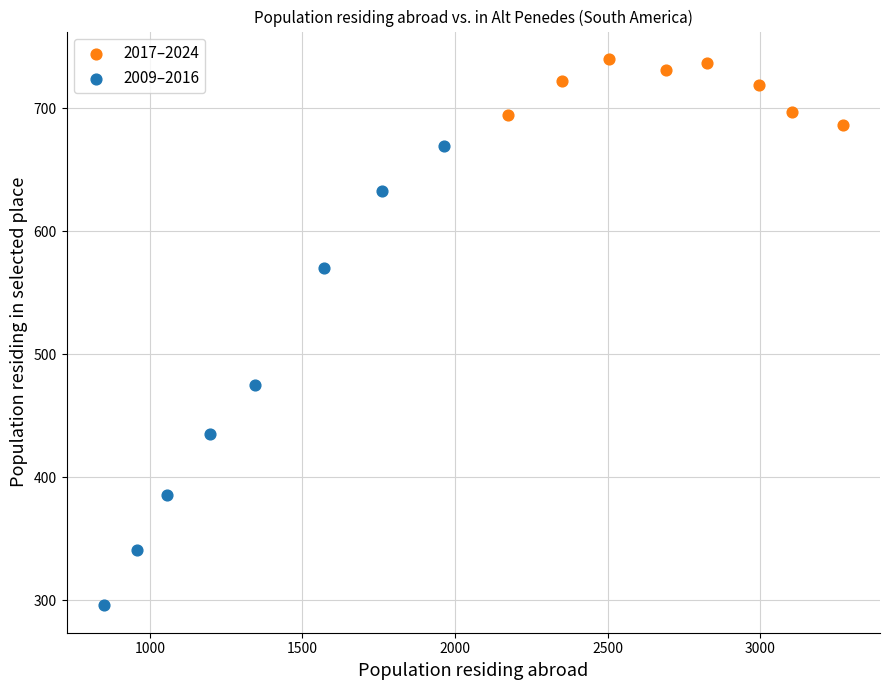

Which series contains the lowest Y value?

2009–2016